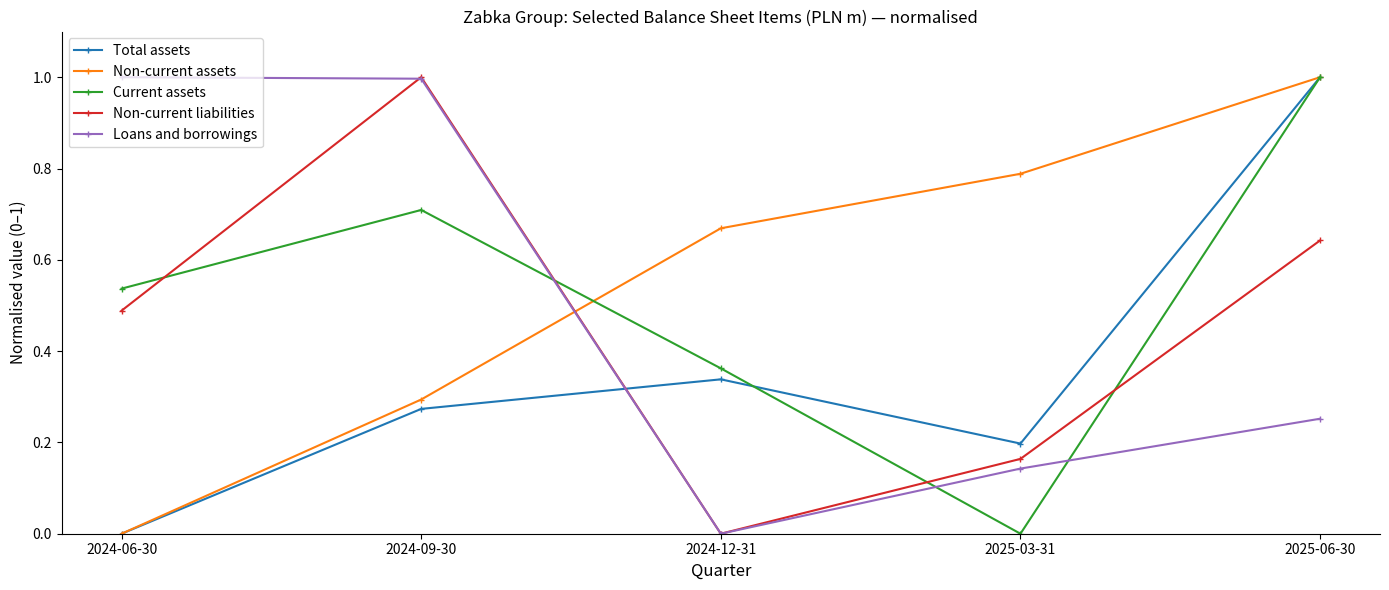

Rank the categories by Non-current liabilities value from lowest to highest.

2024-12-31, 2025-03-31, 2024-06-30, 2025-06-30, 2024-09-30